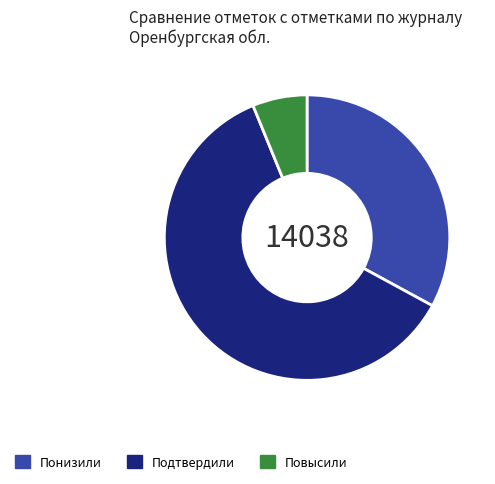

How many segments does this pie chart have?

3